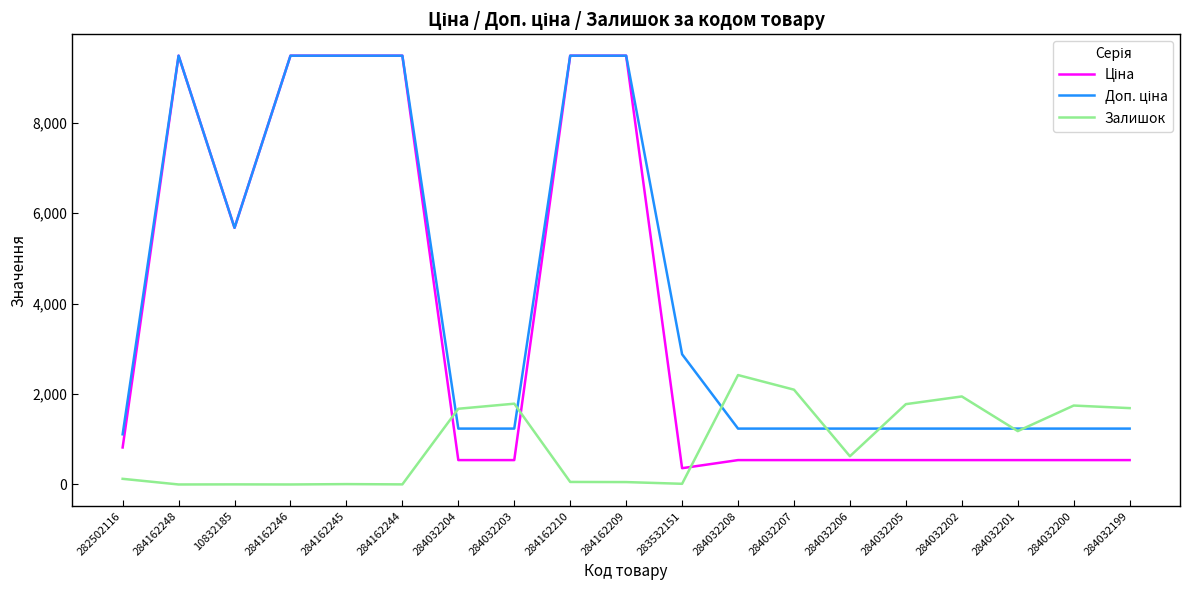

What is the total value across all series at 284032205?

3550.4